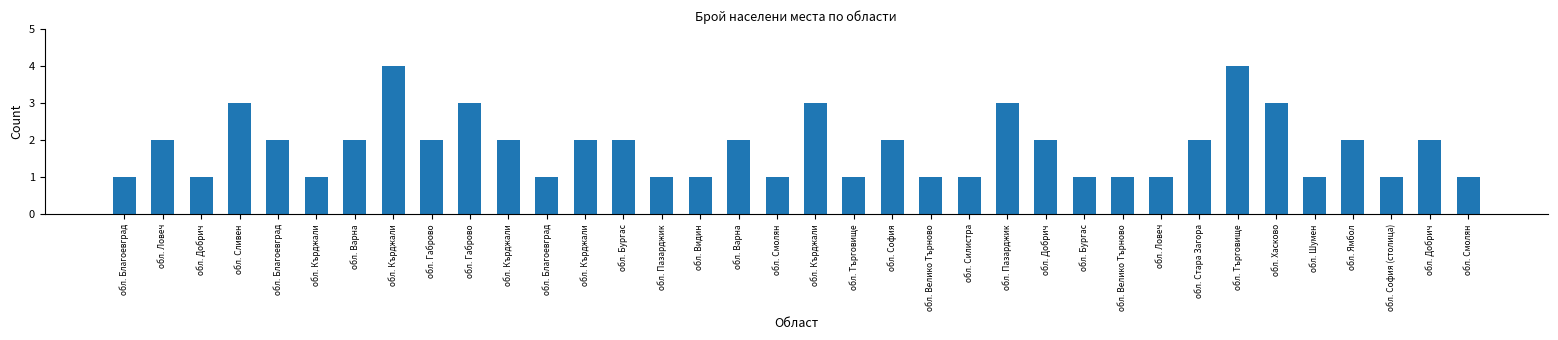

How many bars are there in total?

36